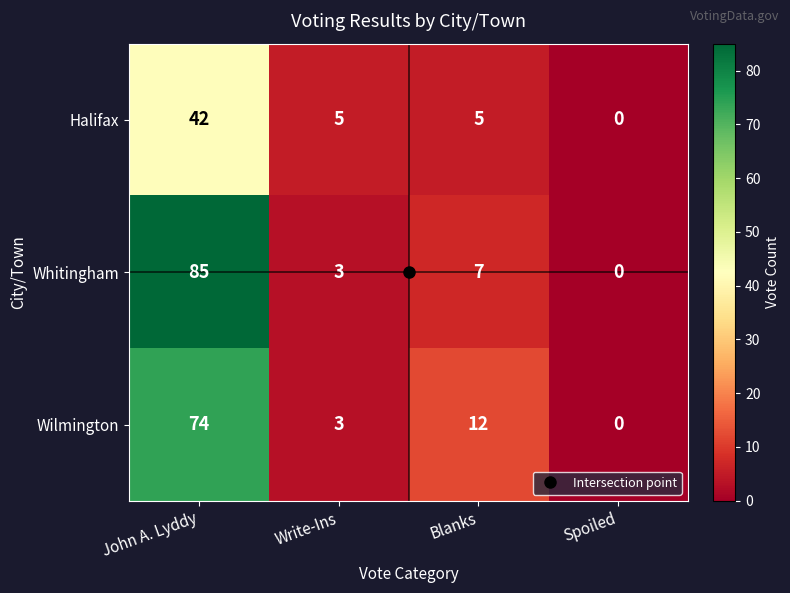

At which category does the chart reach its peak across all series?

John A. Lyddy